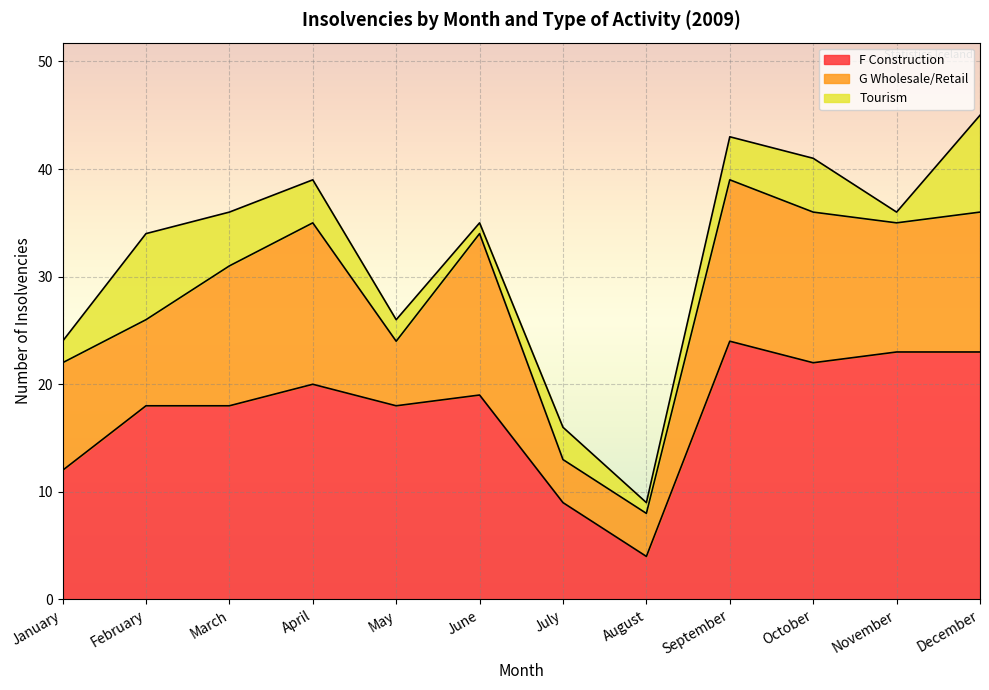

What is the value of the F Construction point at the 12th from the left?

23